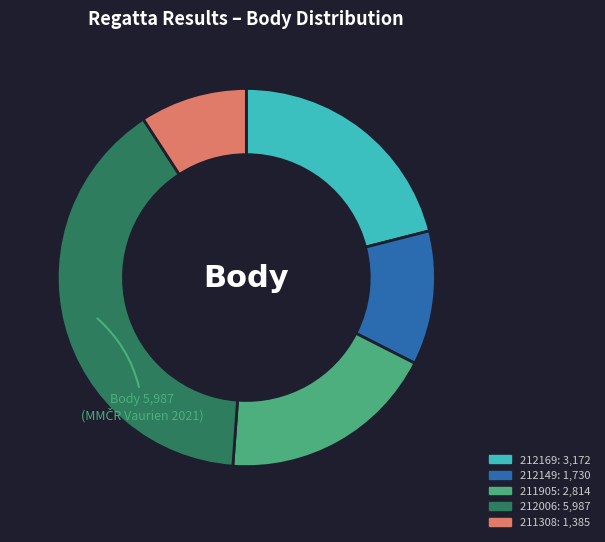

Which slice is the largest?

212006